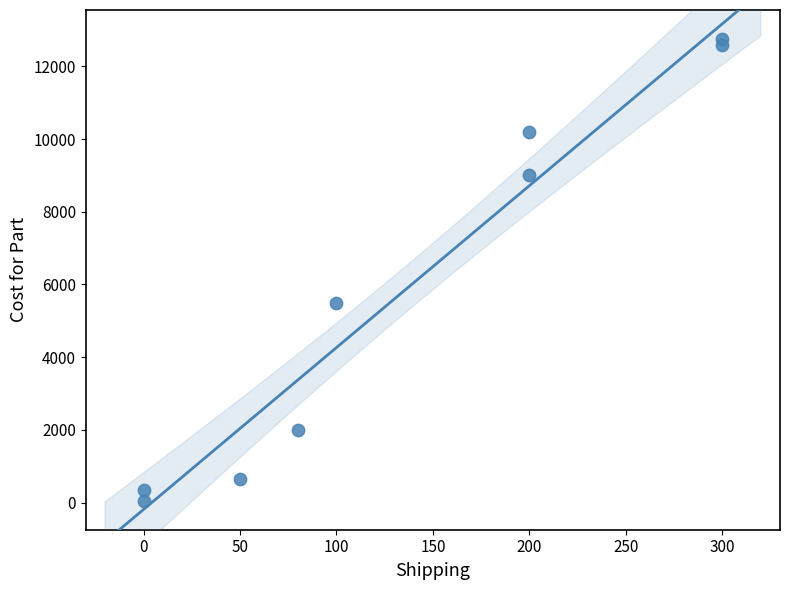

What Y value in the scatter plot is closest to 6402?

5499.0